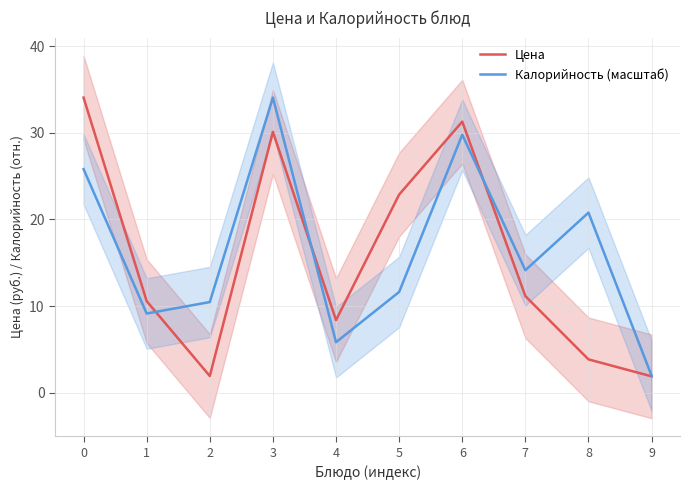

Reading right to left, transcribe all the data shown in this chart.

Цена: 1.9	3.8	11.1	31.3	22.9	8.4	30.1	1.9	10.6	34.0
Калорийность (масштаб): 2.0	20.8	14.1	29.8	11.6	5.8	34.0	10.5	9.1	25.8